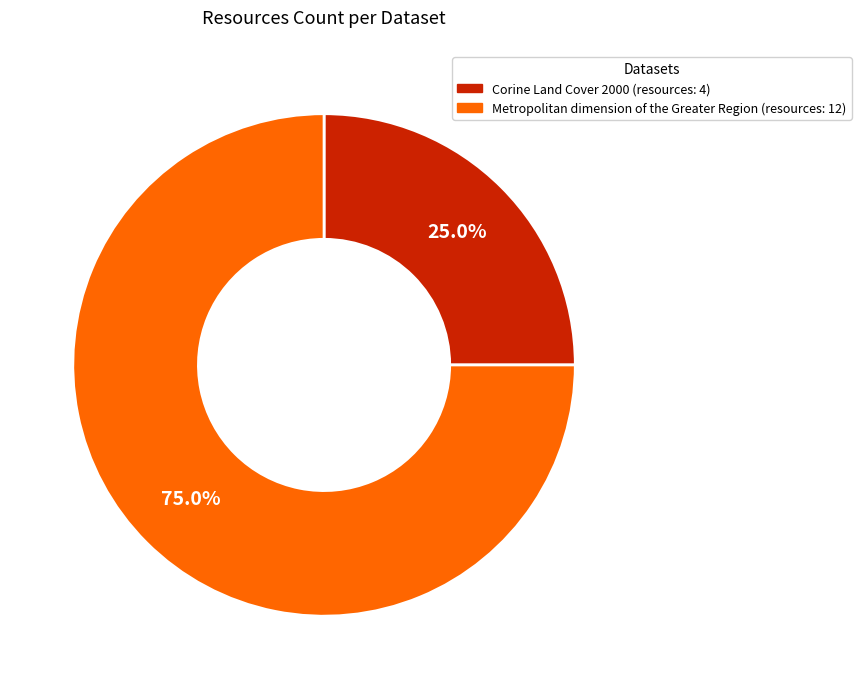

How many slices are in this pie chart?

2